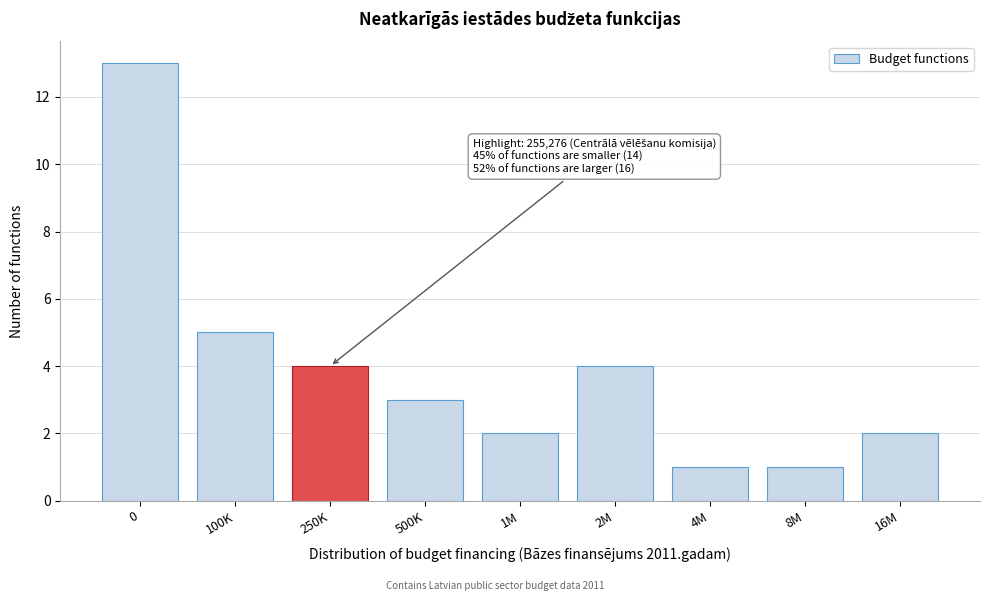

Reading left to right, transcribe all the data shown in this chart.

0=13	100K=5	250K=4	500K=3	1M=2	2M=4	4M=1	8M=1	16M=2